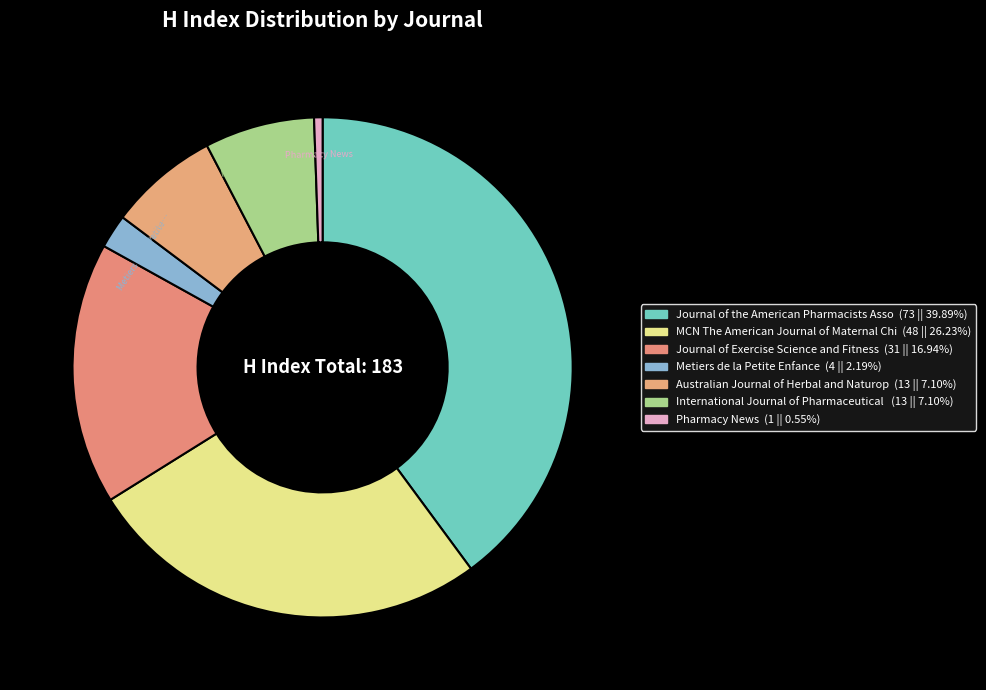

What is the largest slice in the pie chart?

Journal of the American Pharmacists Association